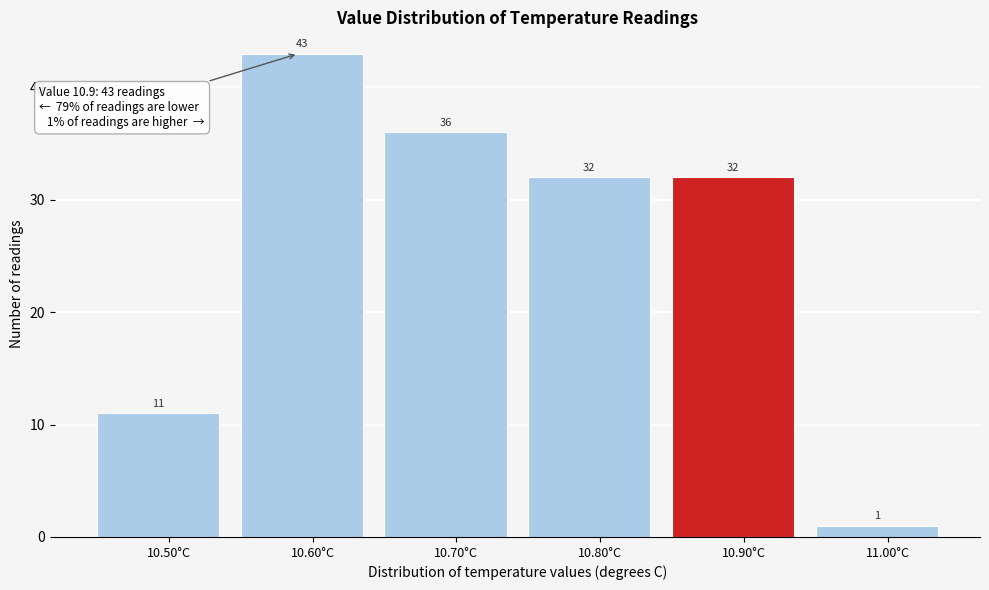

What is the height of the bar covering 10.55 to 10.65 on the x-axis?

43